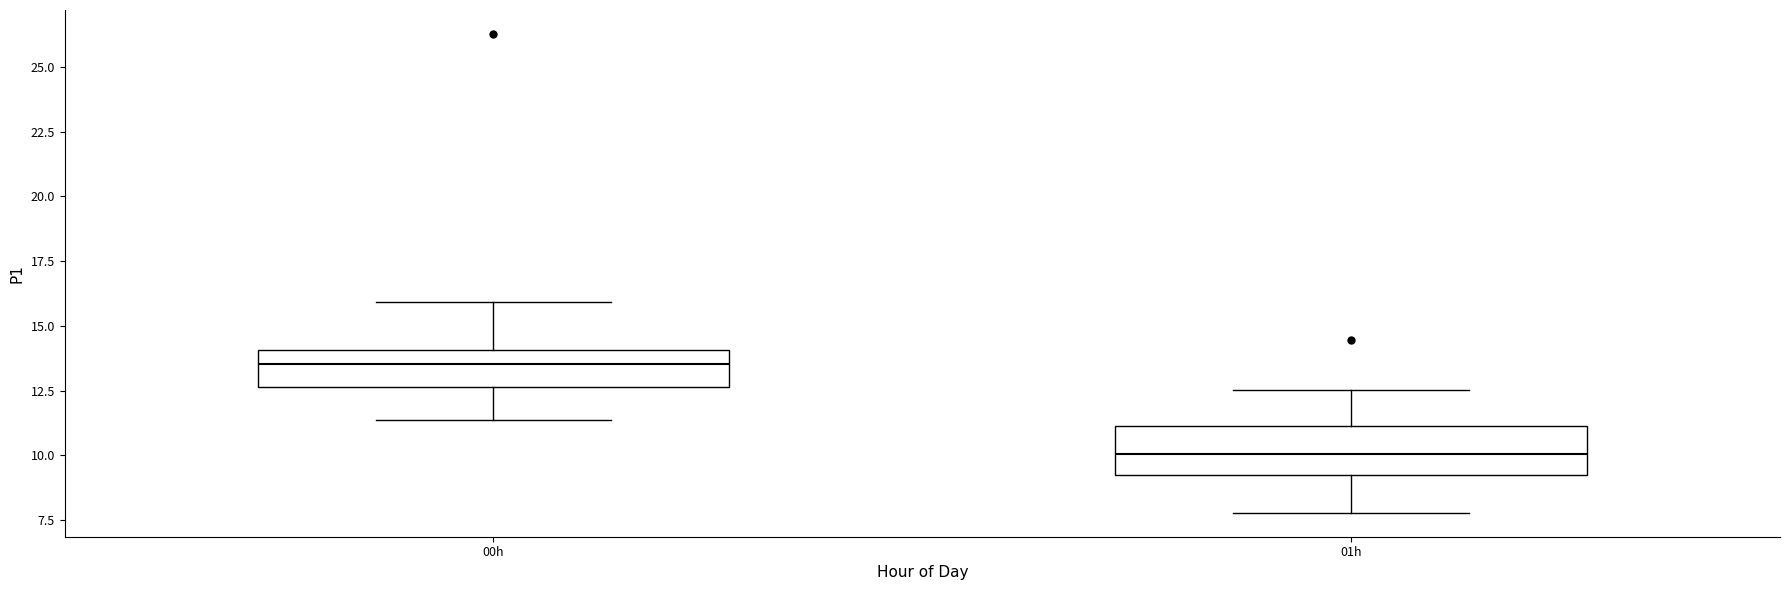

Where is the upper edge of the box for 01h on the y-axis? The values are not printed on the chart, so give them approximately, as read against the axis.

11.0